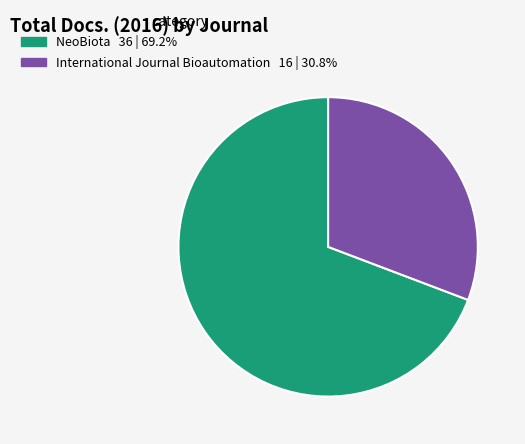

Rank the categories by value from lowest to highest.

International Journal Bioautomation, NeoBiota